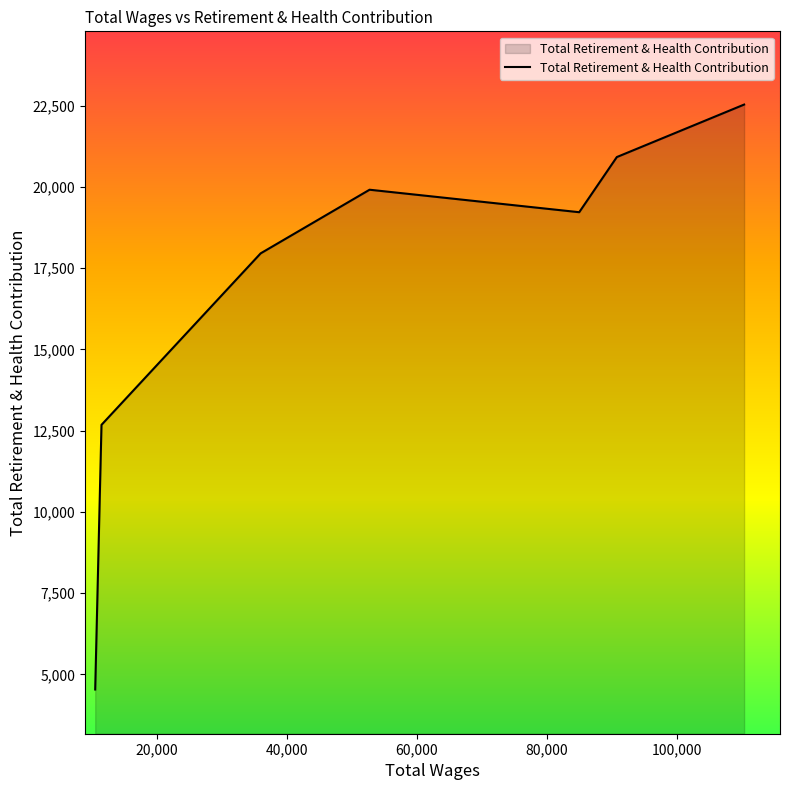

How many interior local valleys (lower than both neighbors) does the data have?

1